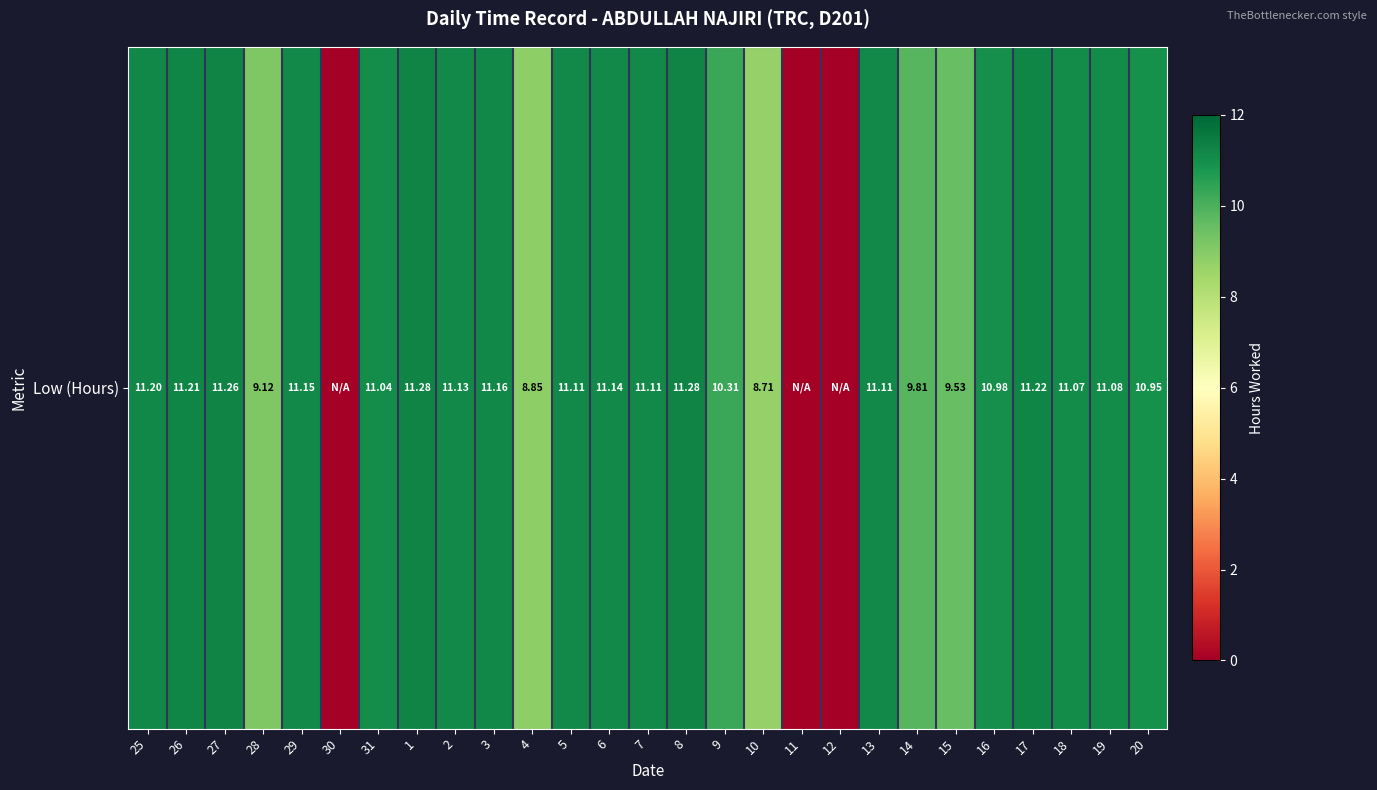

The value at 9 is 10.3. True or false?

True